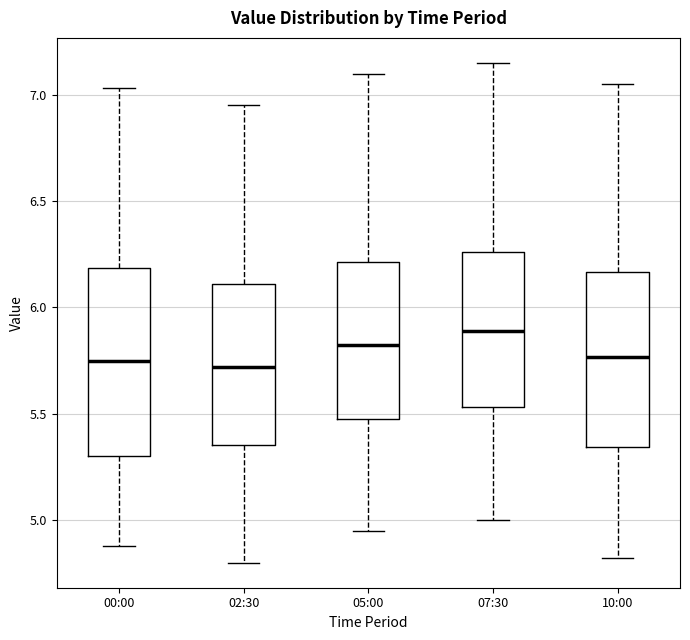

Where does the lower whisker of the box for 05:00 end on the y-axis? The values are not printed on the chart, so give them approximately, as read against the axis.

4.95